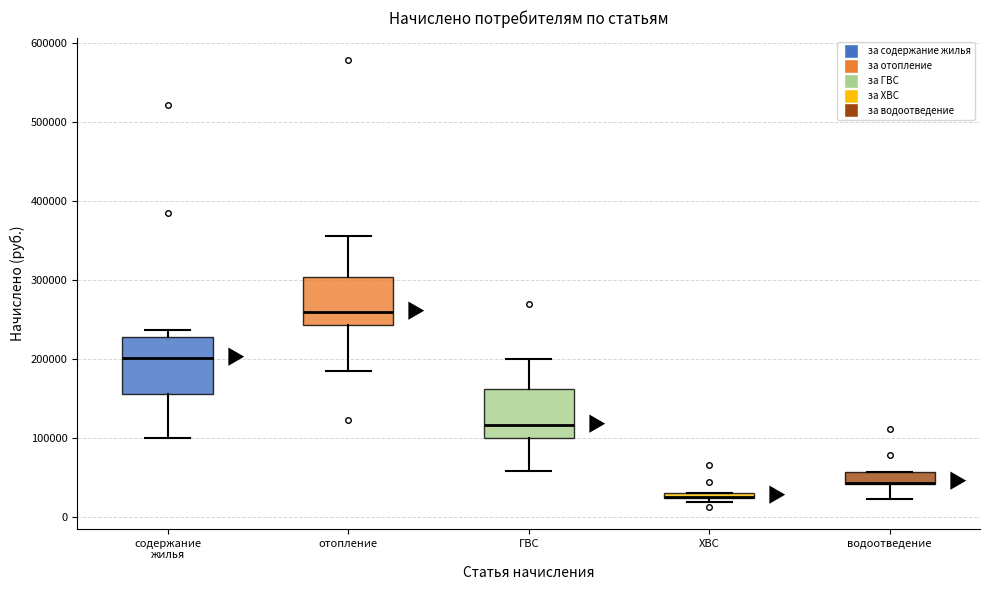

Where is the upper edge of the box for ХВС on the y-axis? The values are not printed on the chart, so give them approximately, as read against the axis.

30000